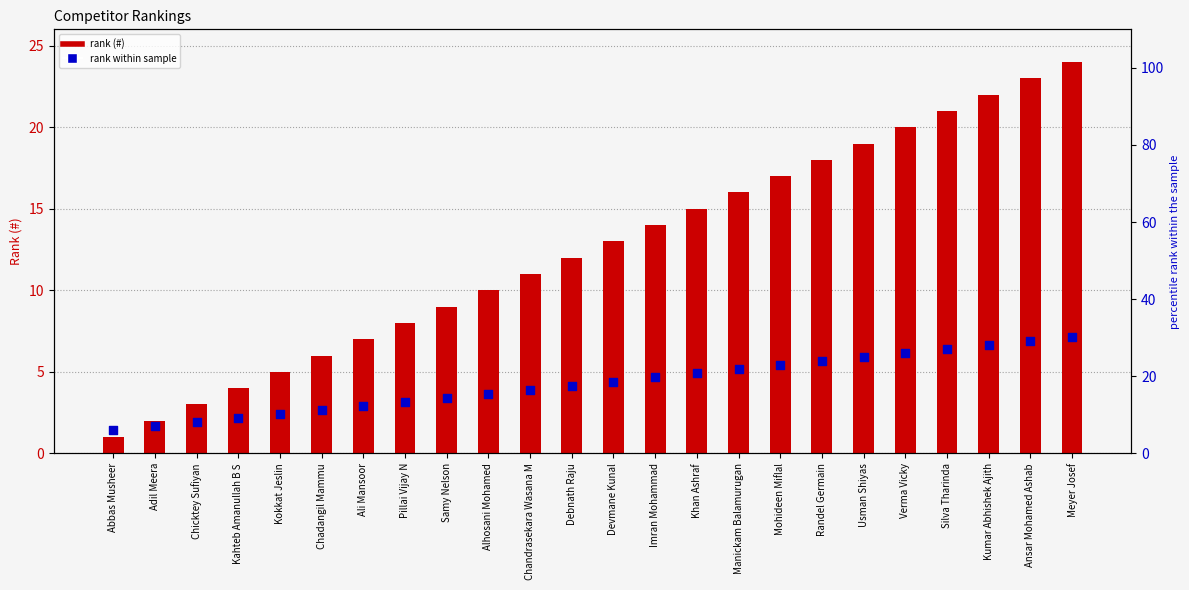

Which series has the largest total across all categories?

rank within sample